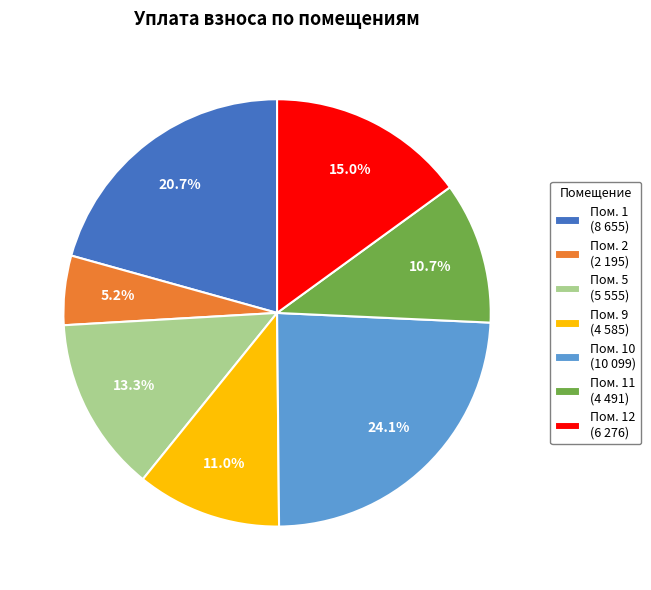

How many slices are in this pie chart?

7